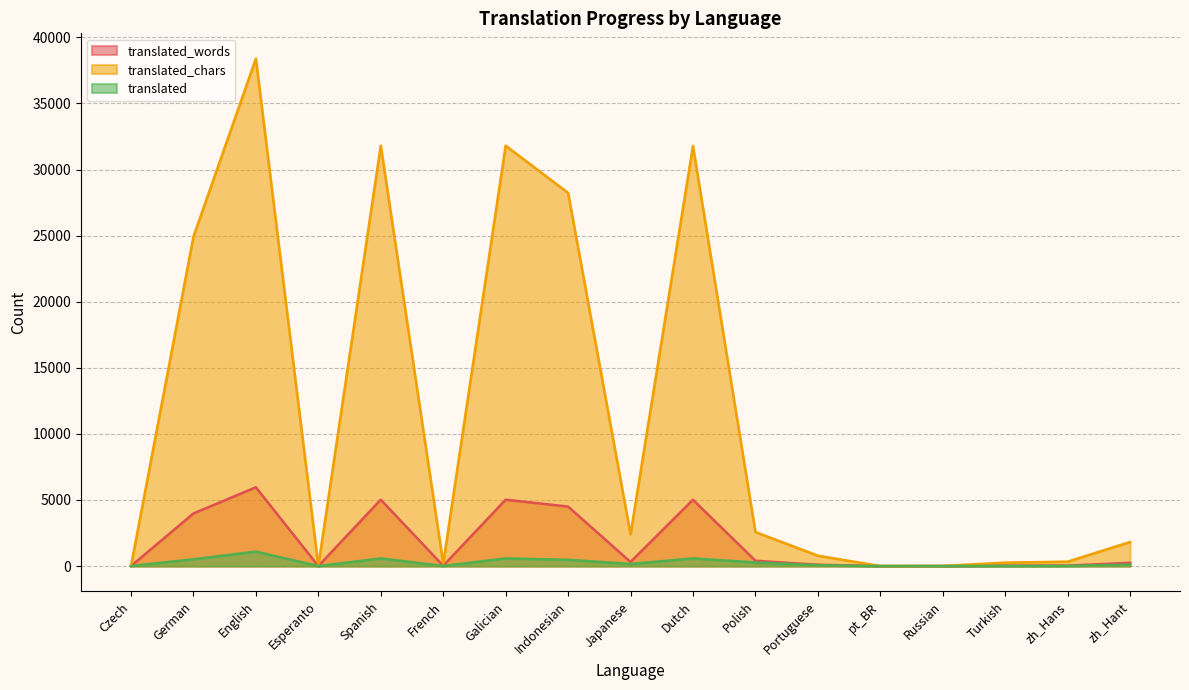

At which label does translated_words first exceed 243?

German